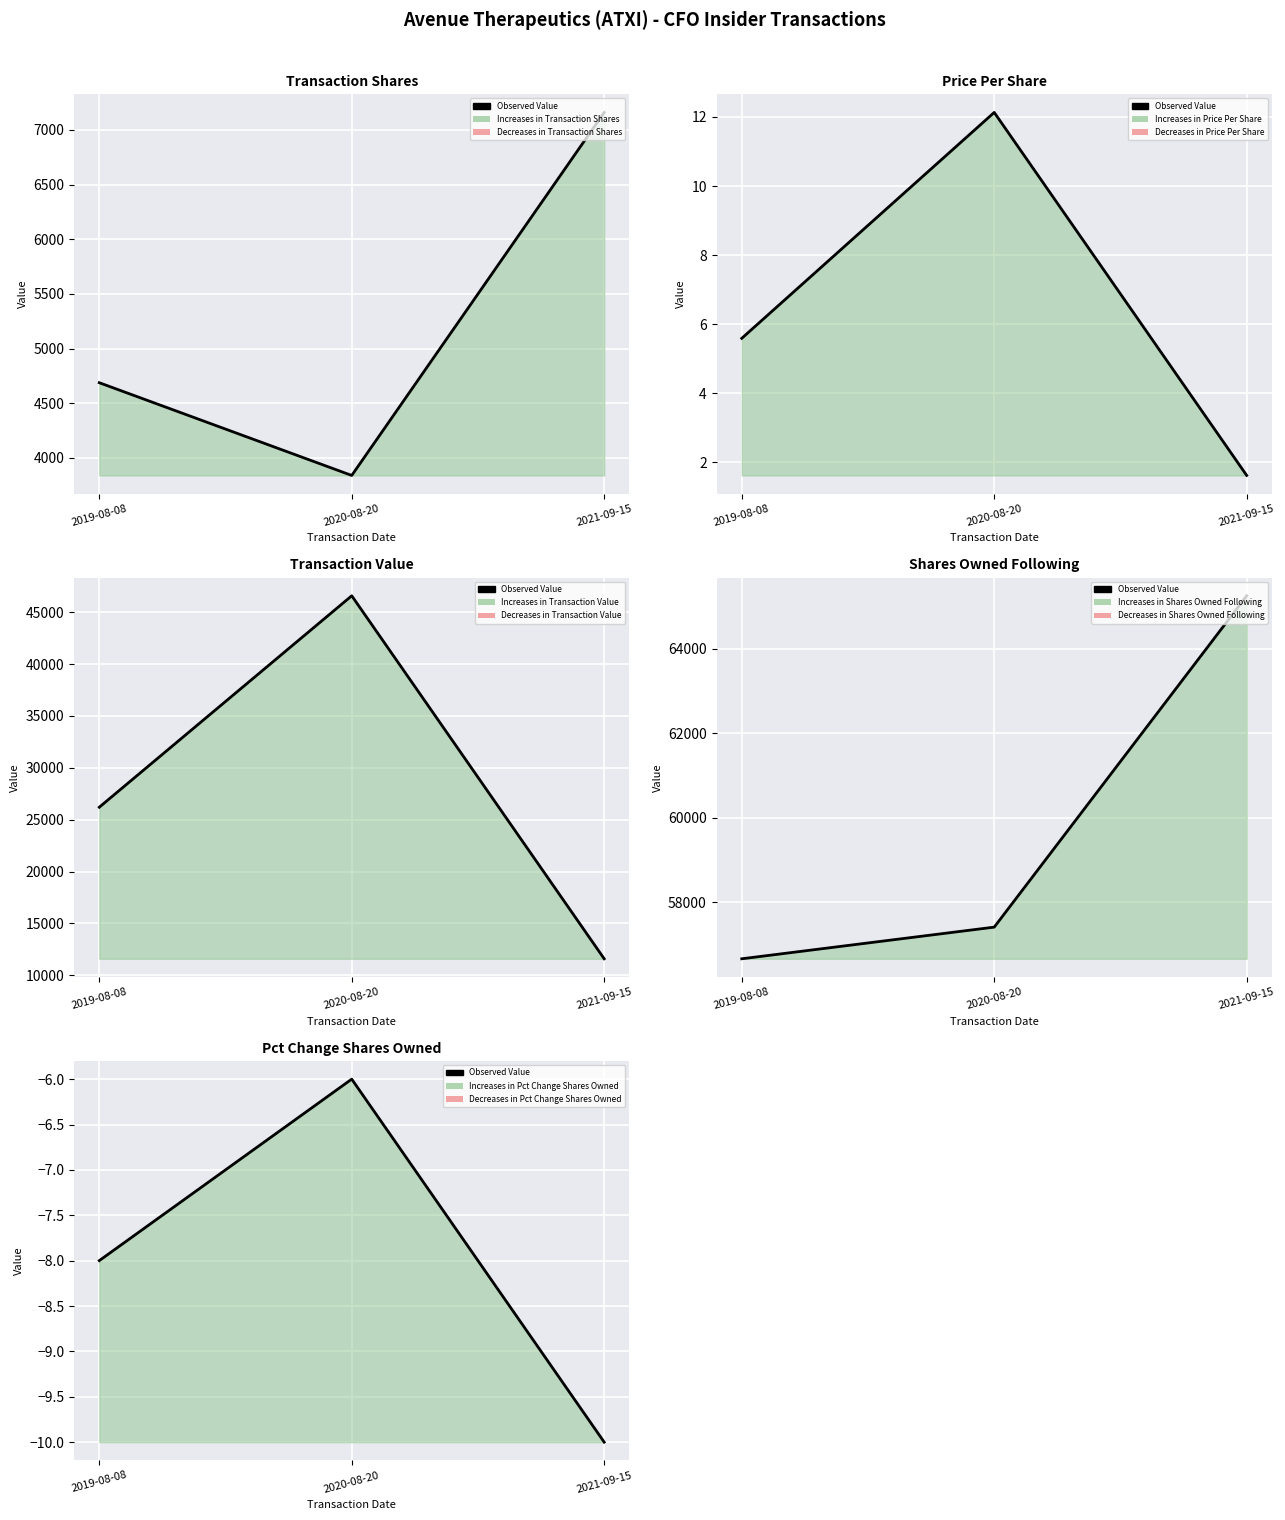

Reading left to right, list all the values displayed in this chart.

Transaction Shares: 2019-08-08=4688.0	2020-08-20=3840.0	2021-09-15=7160.0
Price Per Share: 2019-08-08=5.6	2020-08-20=12.1	2021-09-15=1.6
Transaction Value: 2019-08-08=26204.0	2020-08-20=46579.0	2021-09-15=11599.0
Shares Owned Following: 2019-08-08=56663.0	2020-08-20=57412.0	2021-09-15=65252.0
Pct Change Shares Owned: 2019-08-08=-8.0	2020-08-20=-6.0	2021-09-15=-10.0